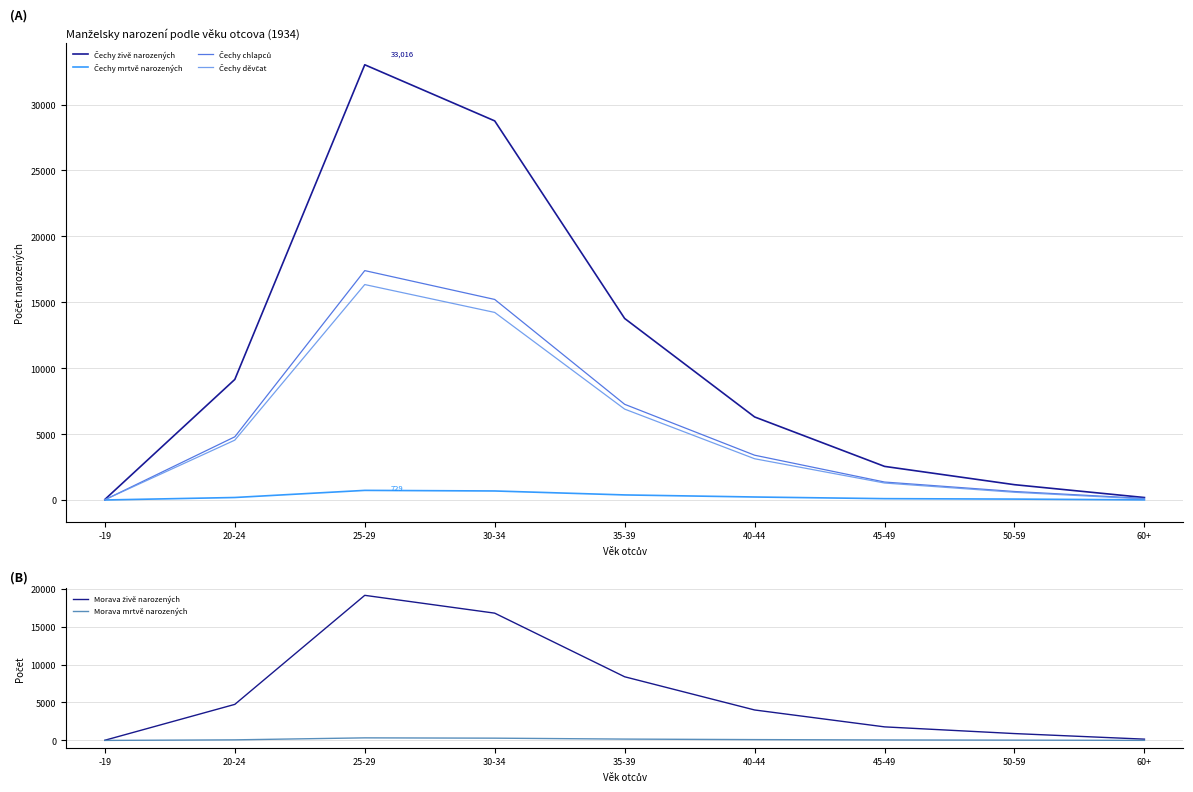

Reading left to right, list all the values displayed in this chart.

Čechy živě narozených: 40	9145	33016	28758	13770	6300	2549	1161	187
Čechy mrtvě narozených: 1	189	729	684	384	227	101	68	10
Čechy chlapců: 19	4793	17401	15213	7259	3398	1362	644	119
Čechy děvčat: 22	4541	16343	14228	6894	3129	1288	585	78
Morava živě narozených: 21	4751	19129	16780	8390	4013	1785	901	166
Morava mrtvě narozených: 0	73	336	296	173	105	60	36	6